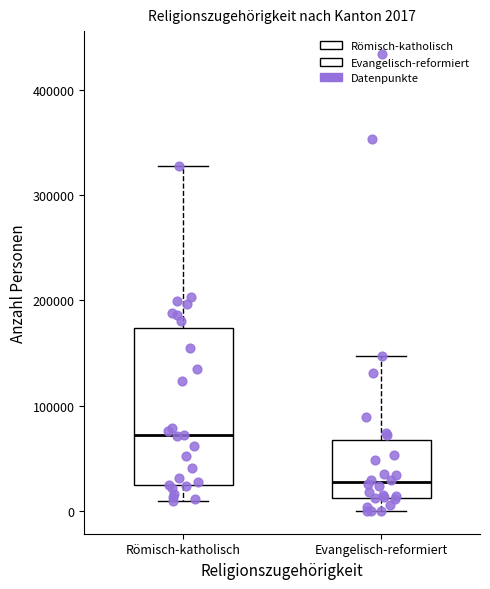

Comparing the boxes themselves (not the whiskers), which one is the tallest?

Römisch-katholisch